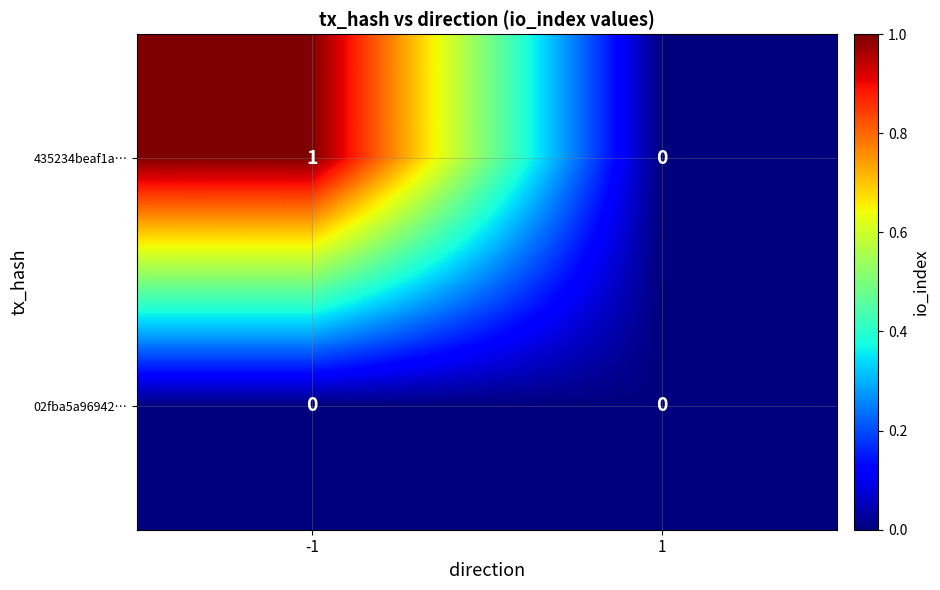

List the series in order of their peak value, highest first.

435234beaf1a…, 02fba5a96942…